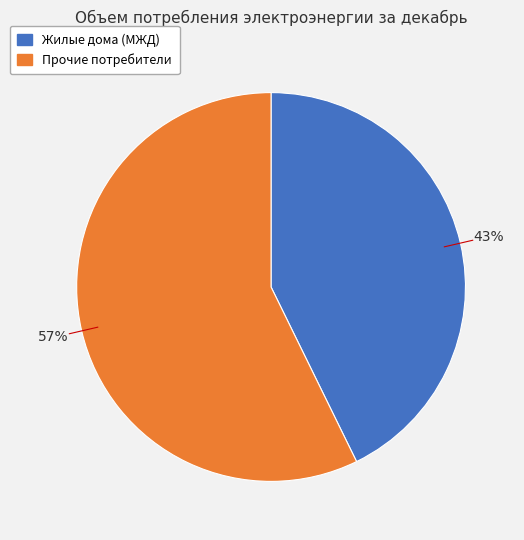

To the nearest percent, what is the average slice percentage?

50%